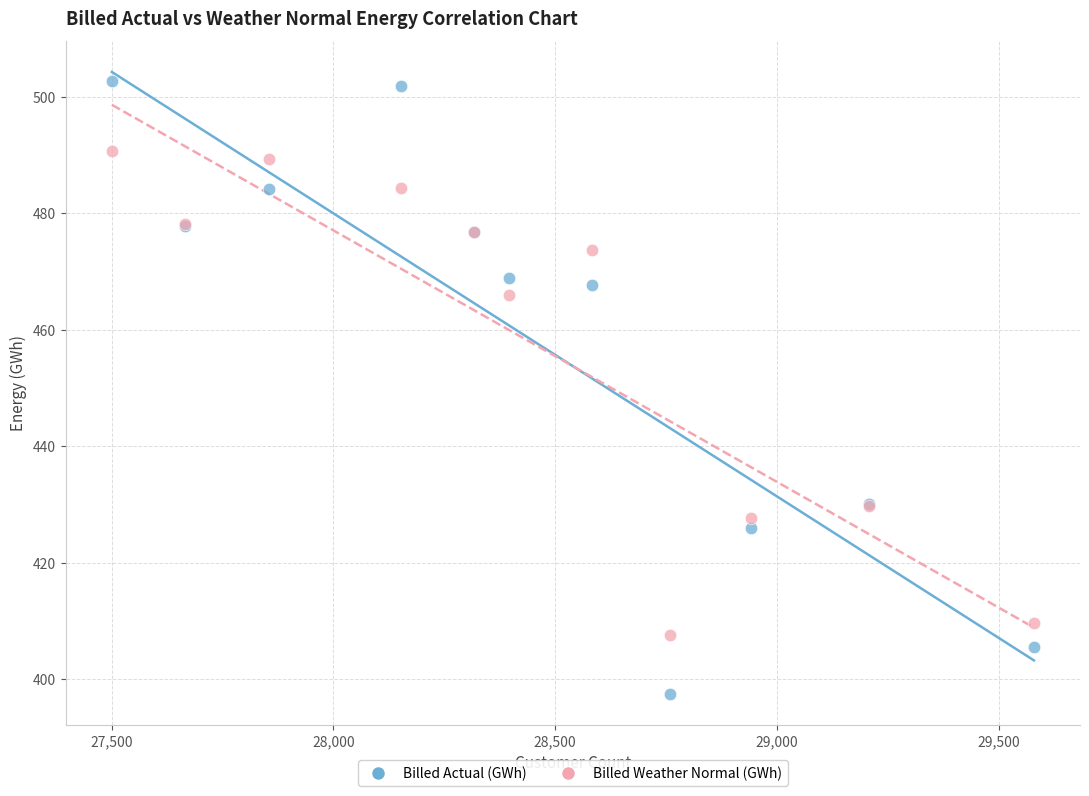

Which series contains the highest Y value?

Billed Actual (GWh)